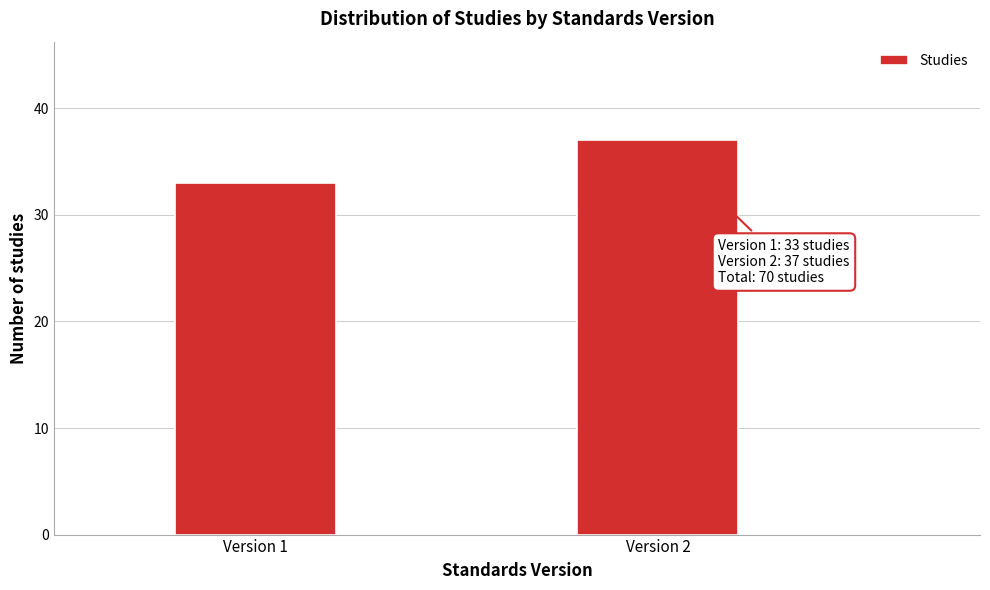

Reading left to right, list all the values displayed in this chart.

33	37